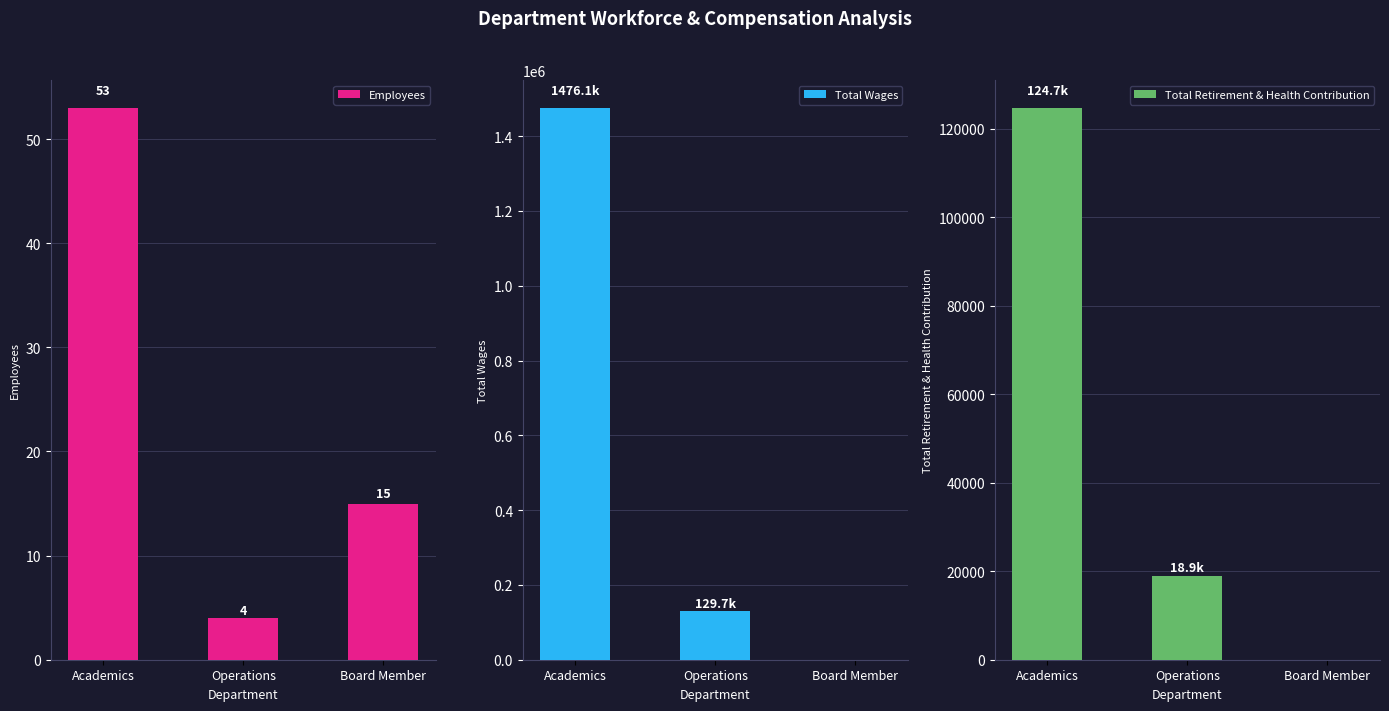

Reading left to right, list all the values displayed in this chart.

Employees: 53	4	15
Total Wages: 1476055	129660	0
Total Retirement & Health Contribution: 124712	18914	0